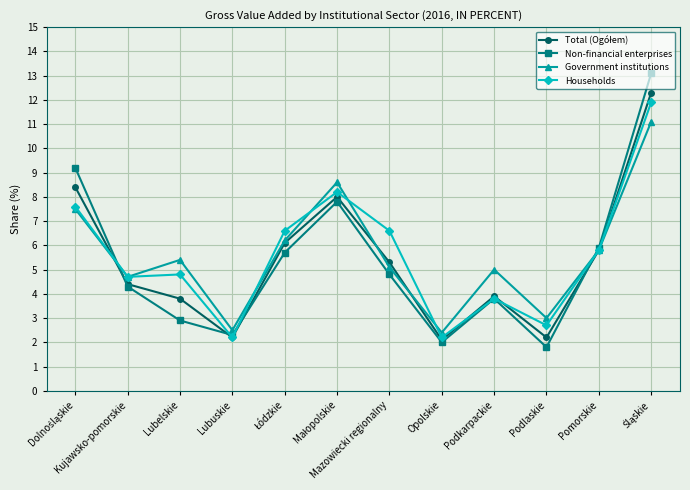

Is it true that Government institutions equals 5.4 at Lubelskie?

True